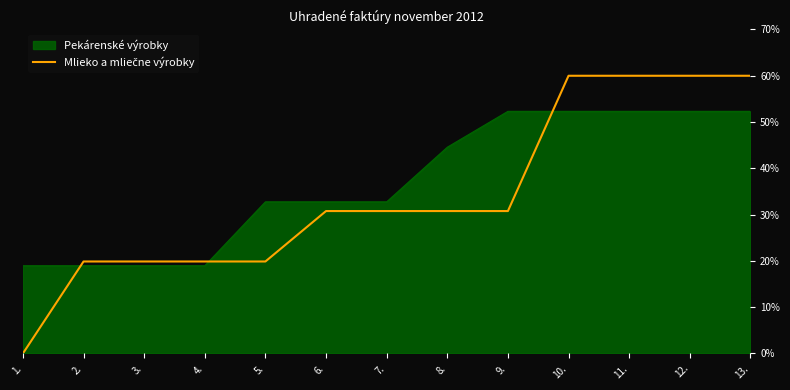

True or false: the data has more than 2 interior local peaks.

False